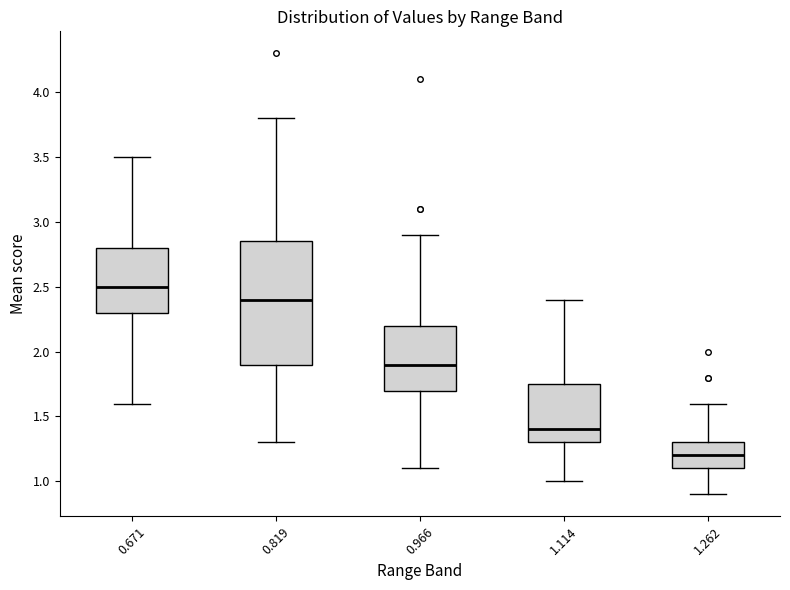

Which box's median line is the highest?

0.671